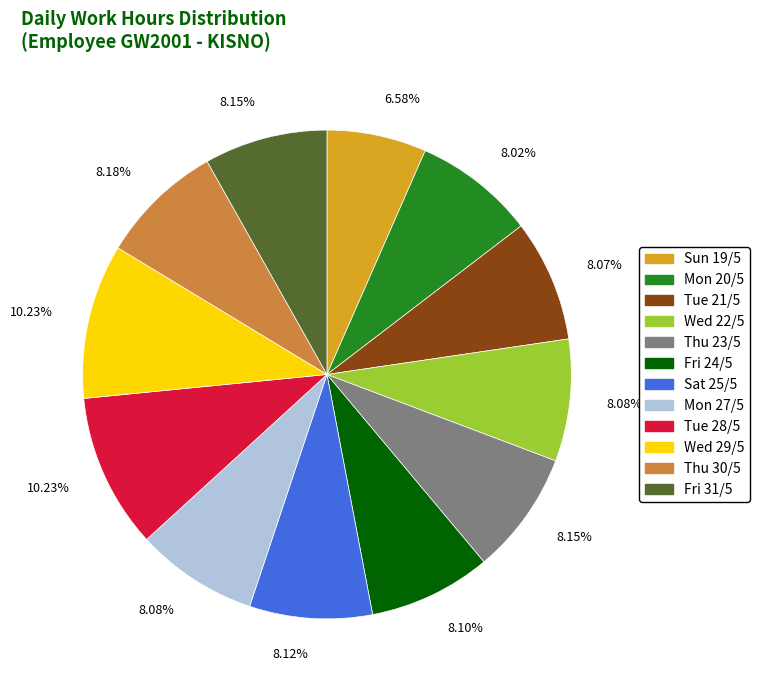

Is there any slice that represents more than half of the pie?

No